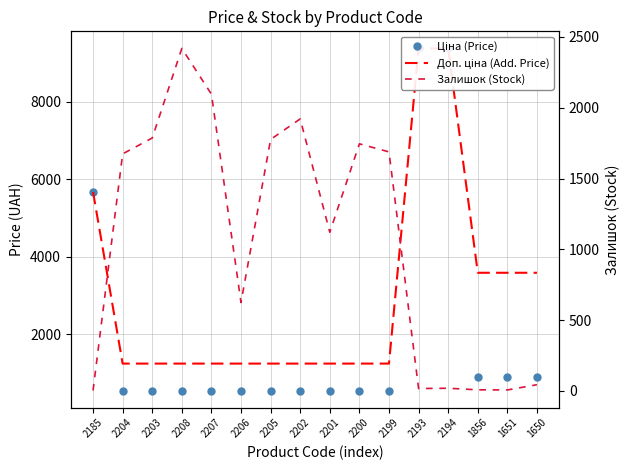

What is the spread (max minus min) of values at 2204?

1135.0